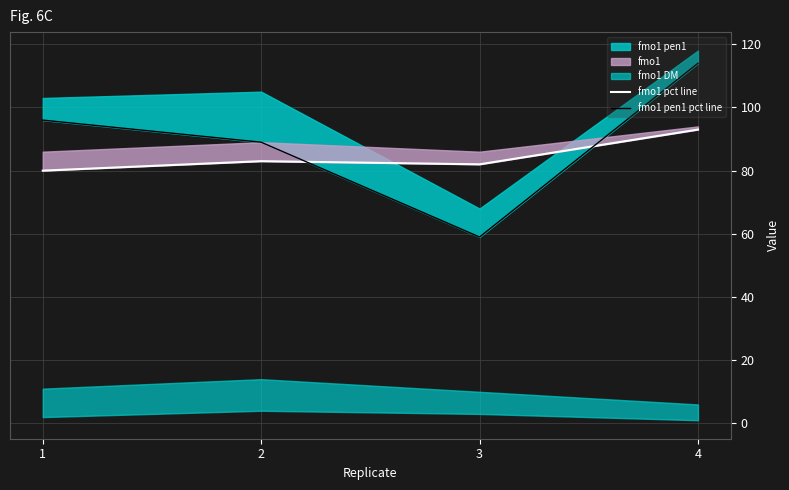

True or false: fmo1 pen1 pct line and fmo1 pct line intersect in this chart.

True